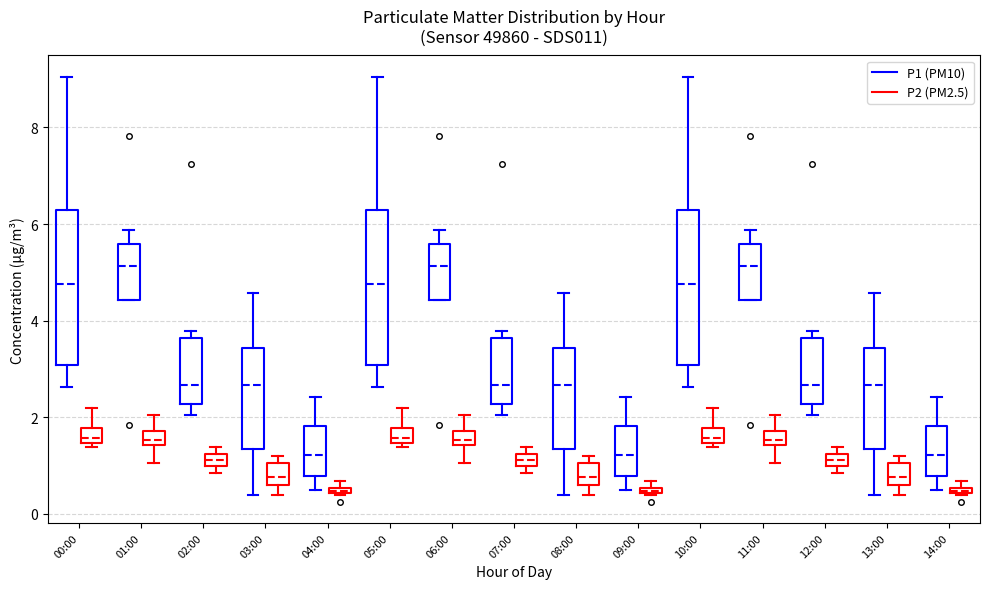

Where is the lower edge of the box for 10:00 (P1 (PM10)) on the y-axis? The values are not printed on the chart, so give them approximately, as read against the axis.

3.0